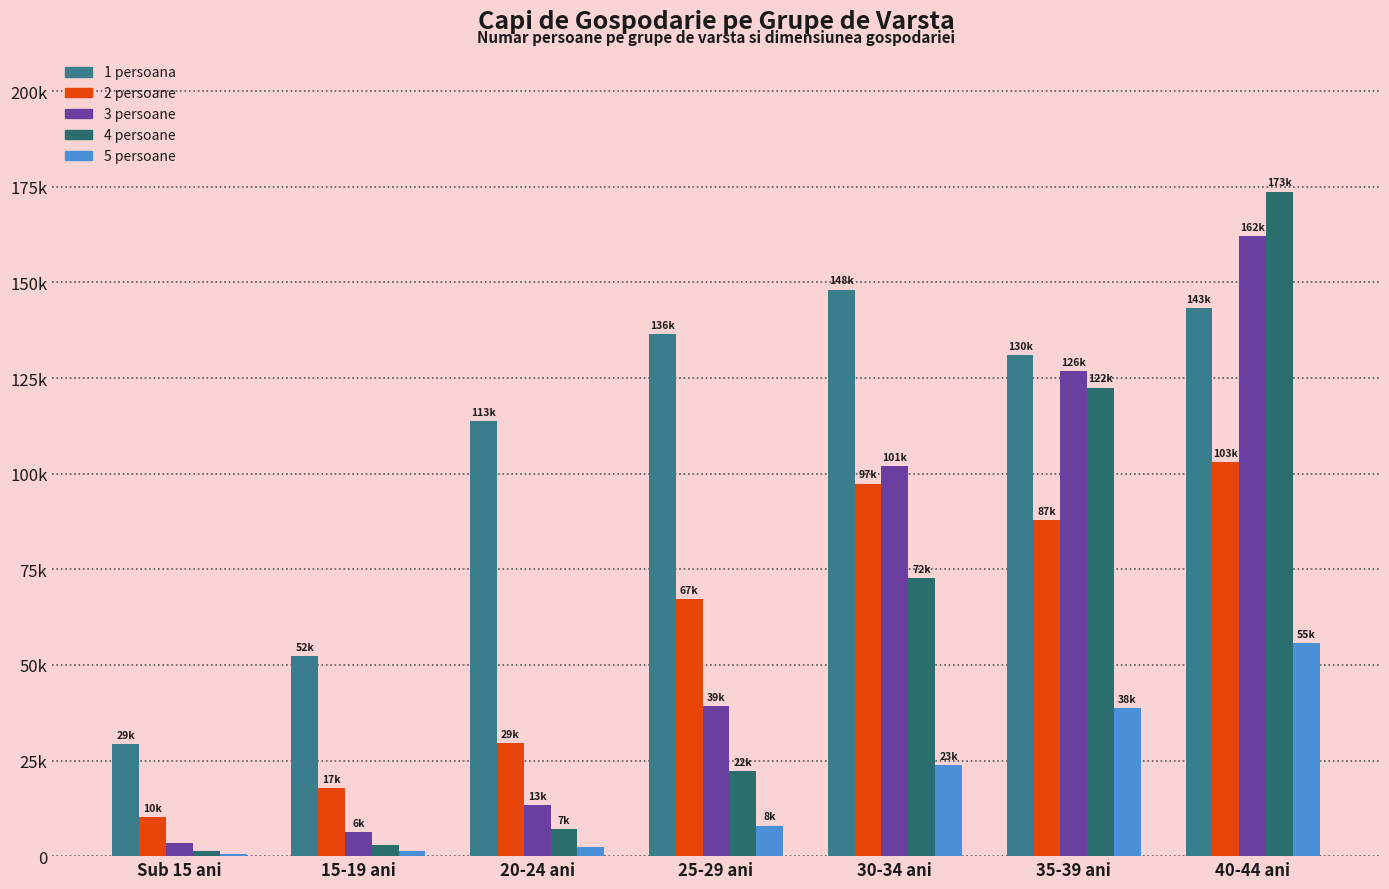

Which series has the largest range (max minus min)?

4 persoane